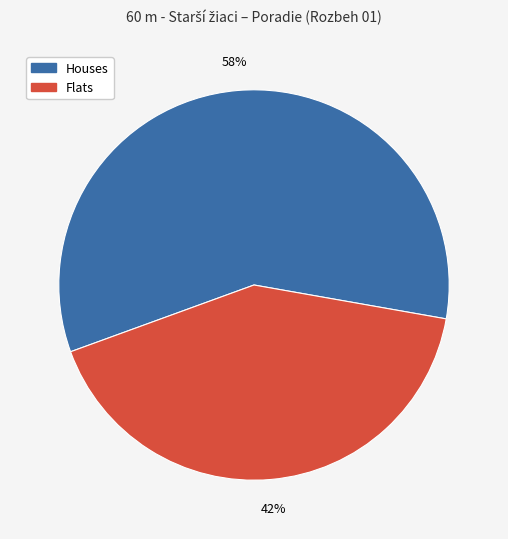

To the nearest percent, what is the average slice percentage?

50%